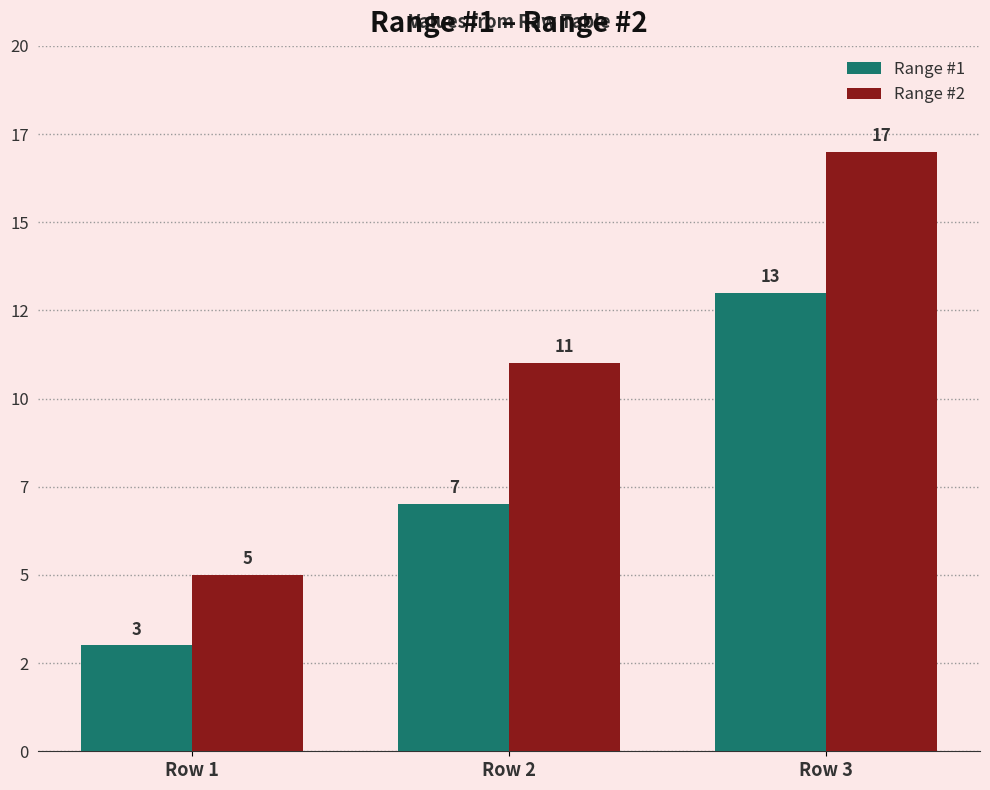

Between Row 1 and Row 3, which is larger?

Row 3